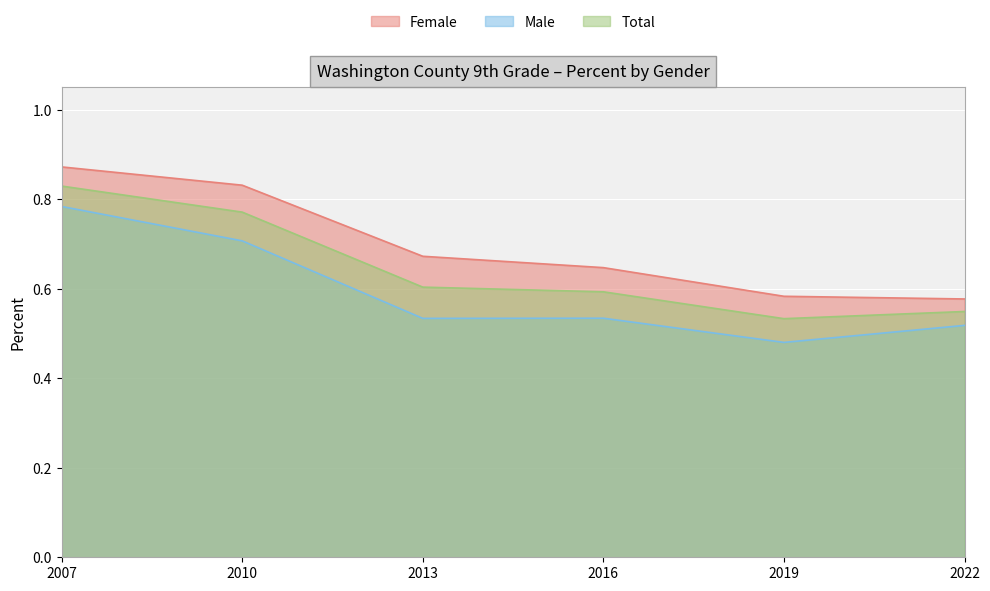

Rank the series by their maximum value, from lowest to highest.

Male, Total, Female